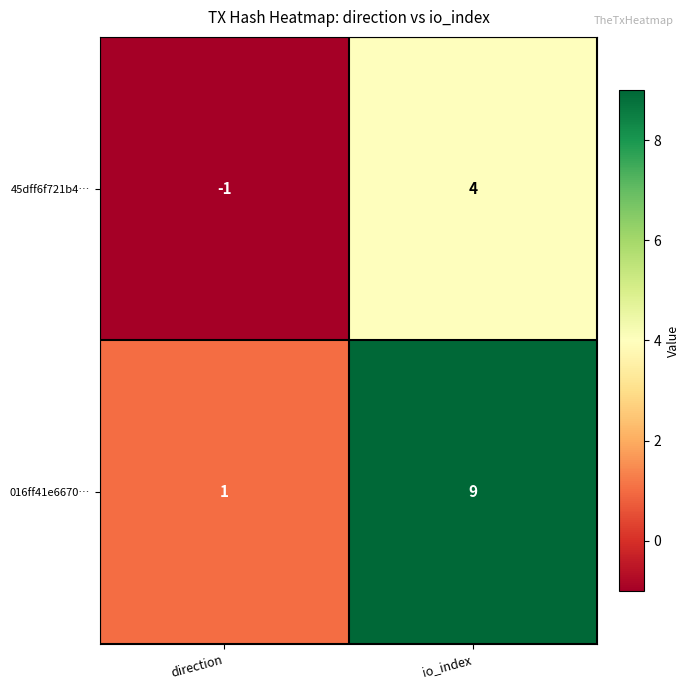

Reading left to right, what are all the values shown in this chart?

45dff6f721b4…: direction=-1	io_index=4
016ff41e6670…: direction=1	io_index=9